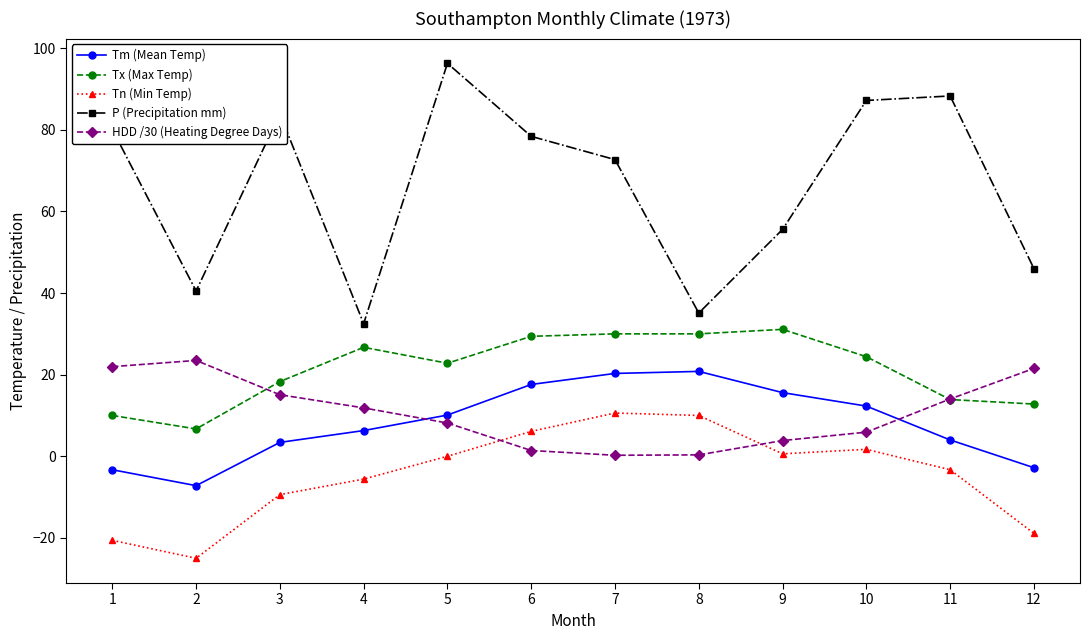

In HDD /30 (Heating Degree Days), how many points are higher than both neighbors (excluding endpoints)?

1